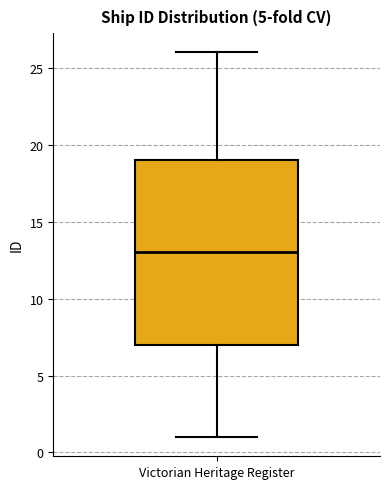

Where is the upper edge of the box for Victorian Heritage Register on the y-axis? The values are not printed on the chart, so give them approximately, as read against the axis.

19